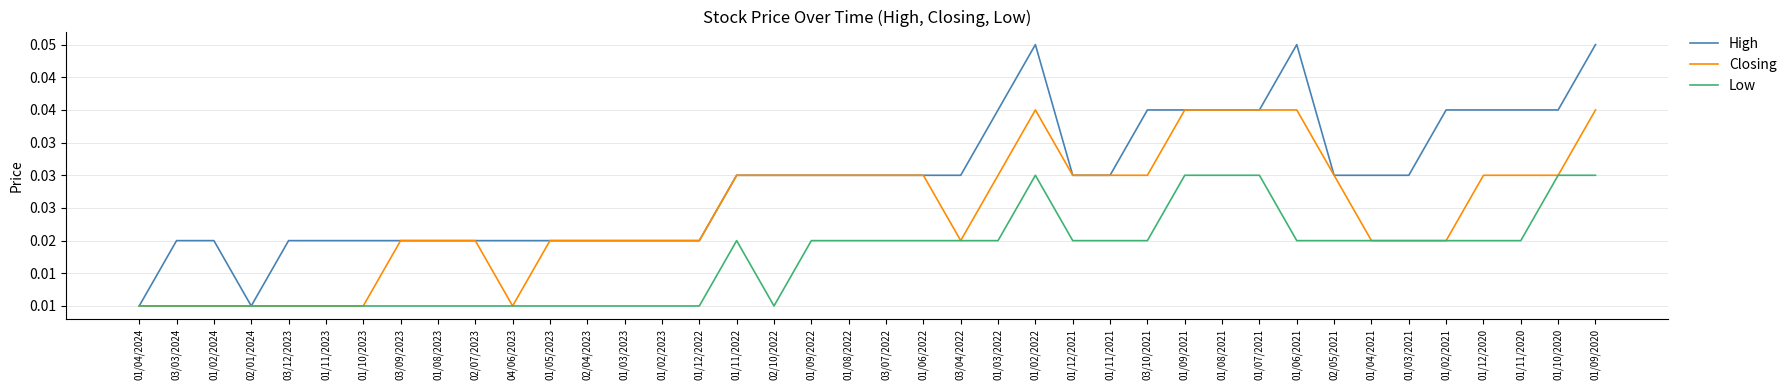

Does the chart have visible grid lines?

Yes